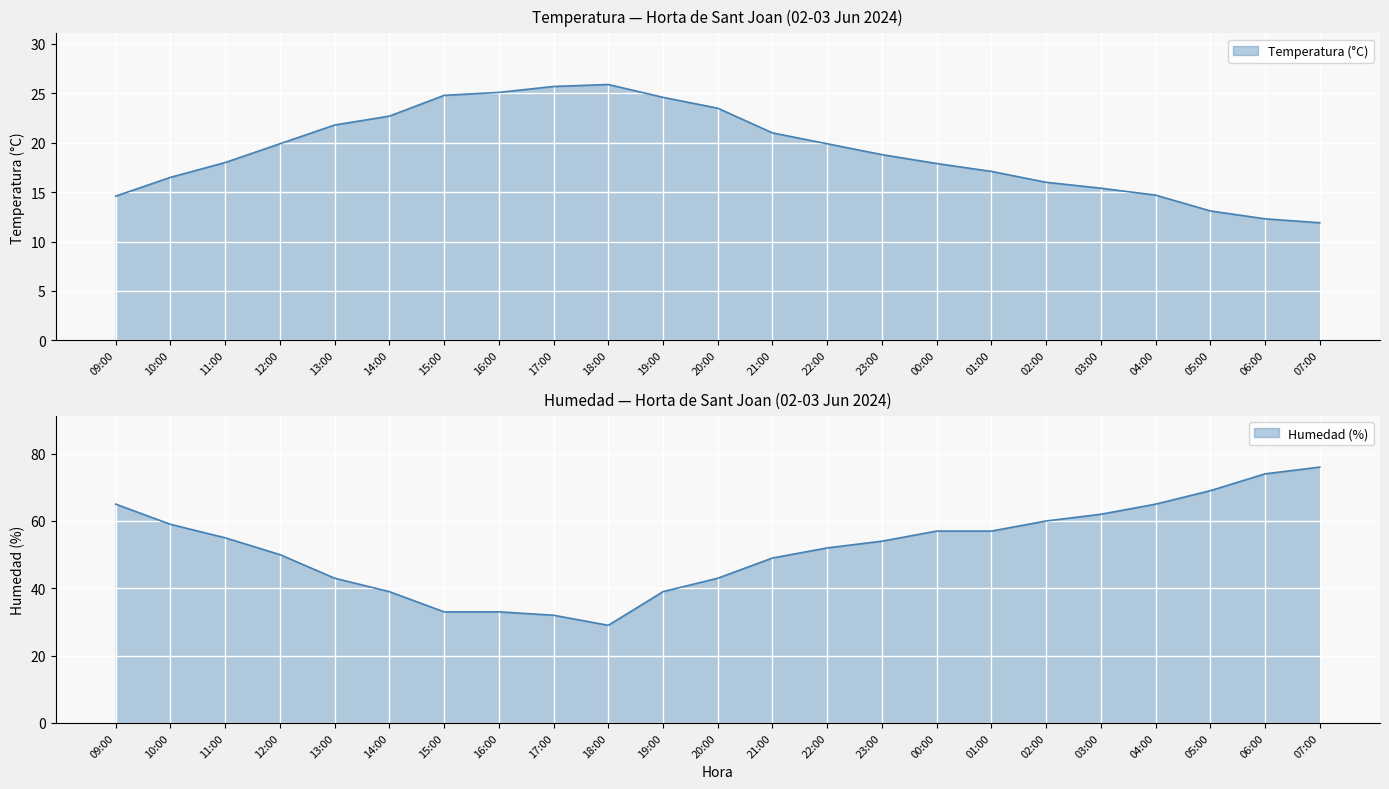

True or false: Temperatura (°C) has more than 1 interior local peaks.

False